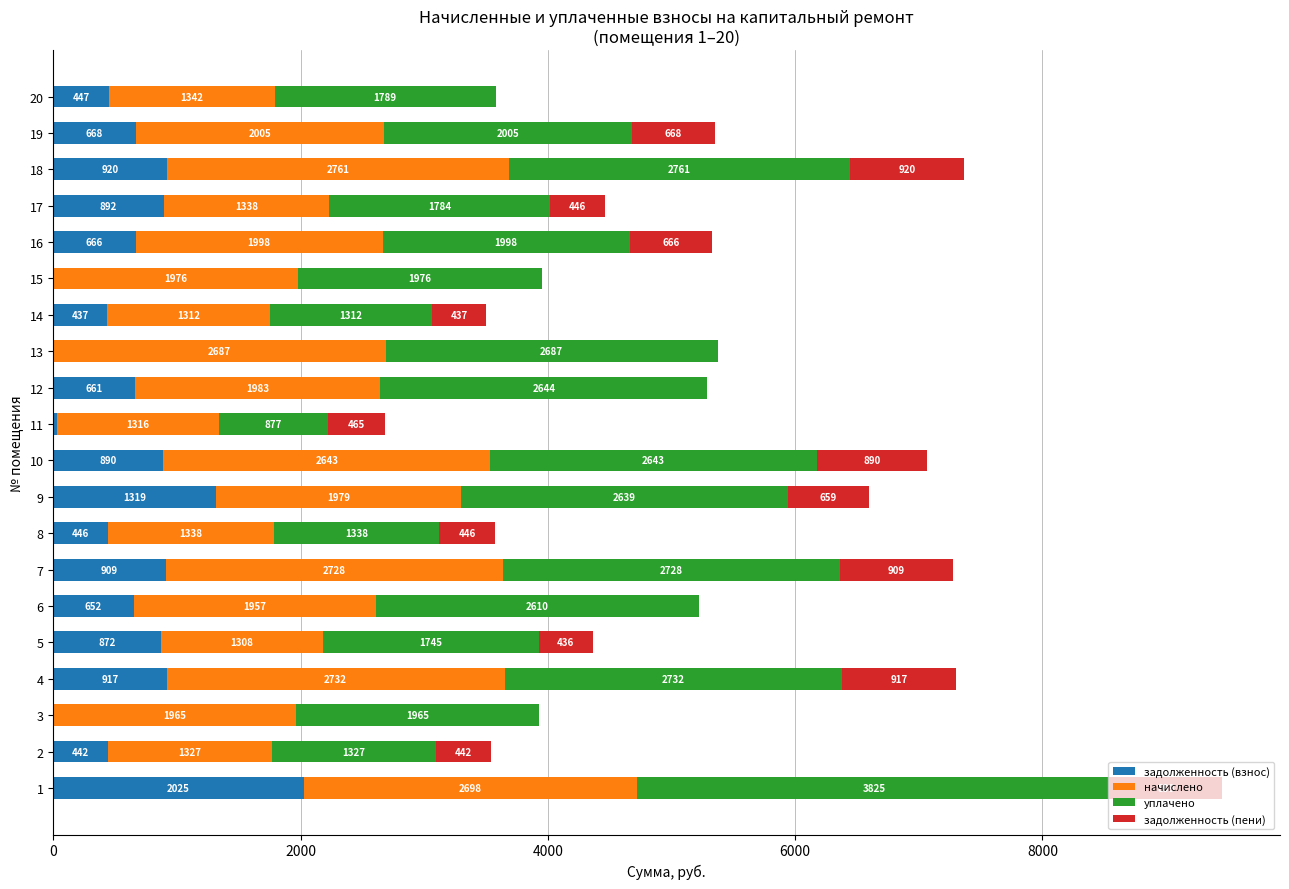

The value of задолженность (взнос) at 3 is -1368.2. True or false?

False